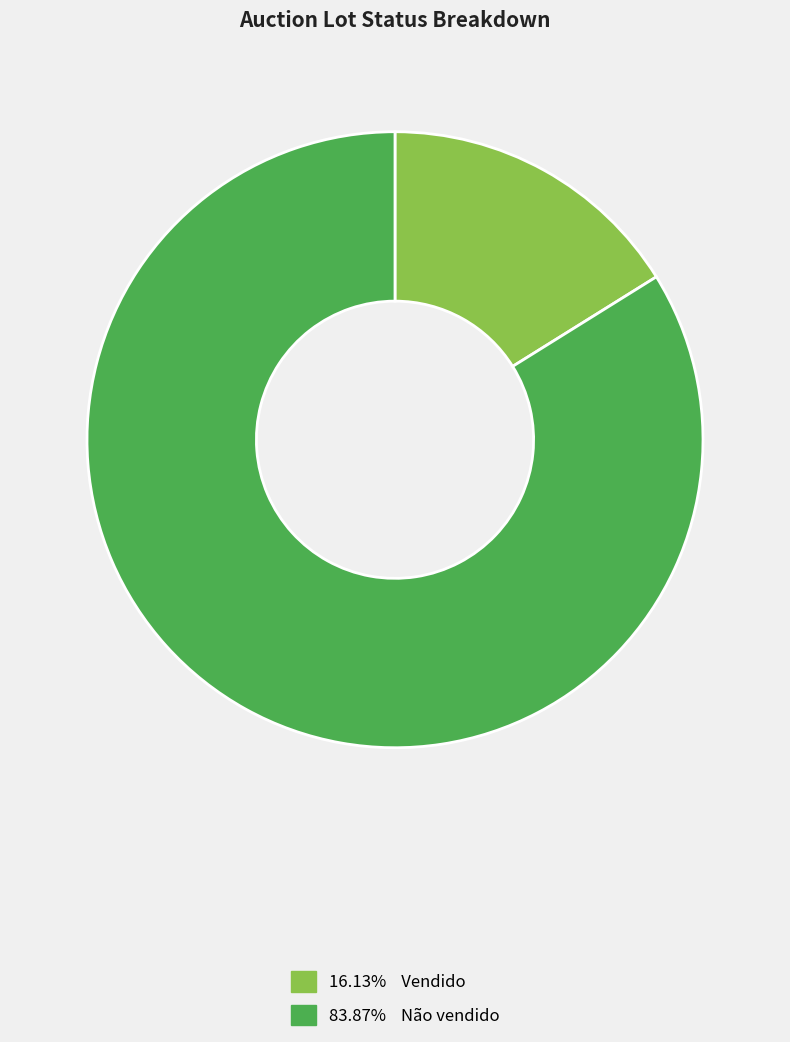

Does any single category account for the majority?

Yes